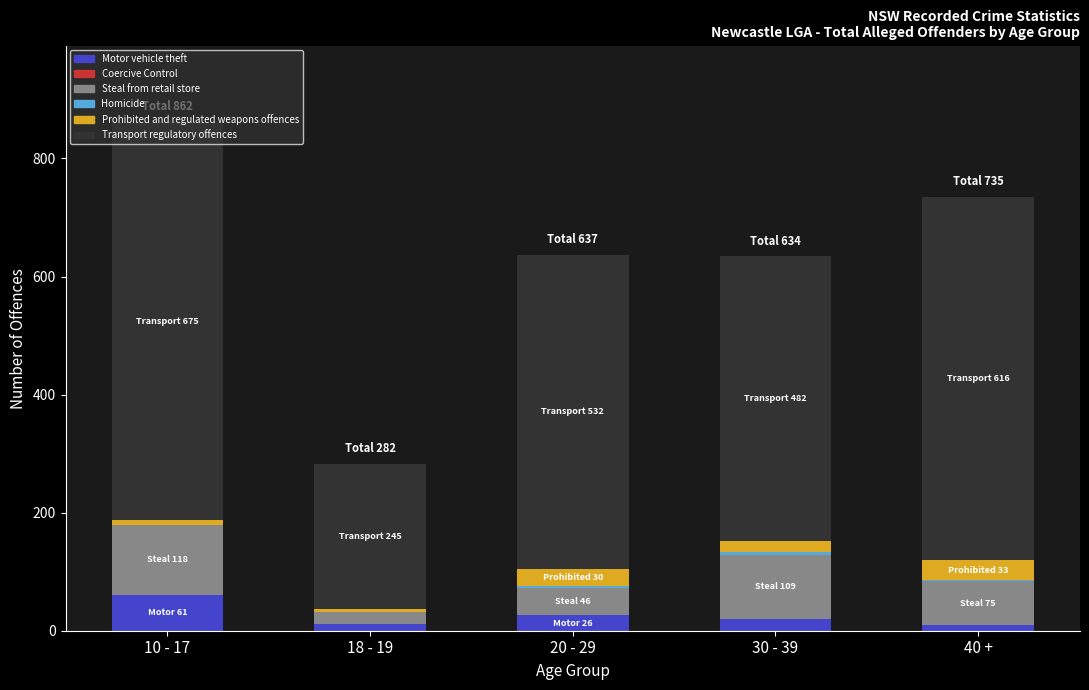

What is the sum of all Motor vehicle theft values?

128